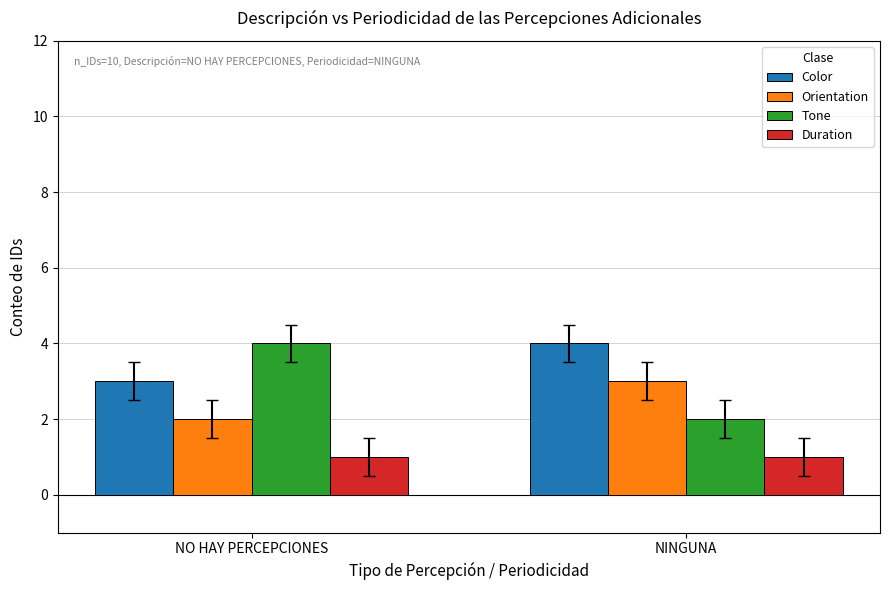

What is the difference between the Tone values at NINGUNA and NO HAY PERCEPCIONES?

2